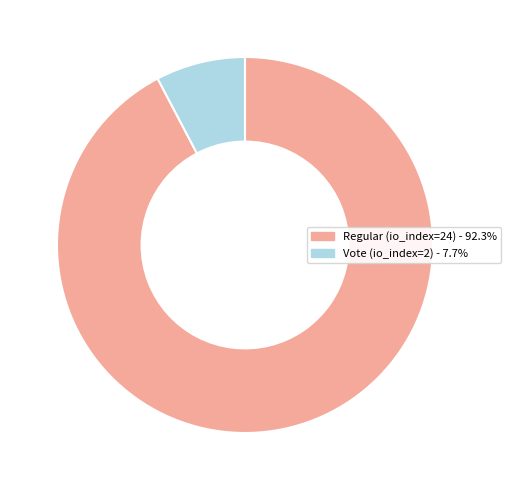

What is the ratio of the value at Regular (io_index=24) to the value at Vote (io_index=2)?

12.0